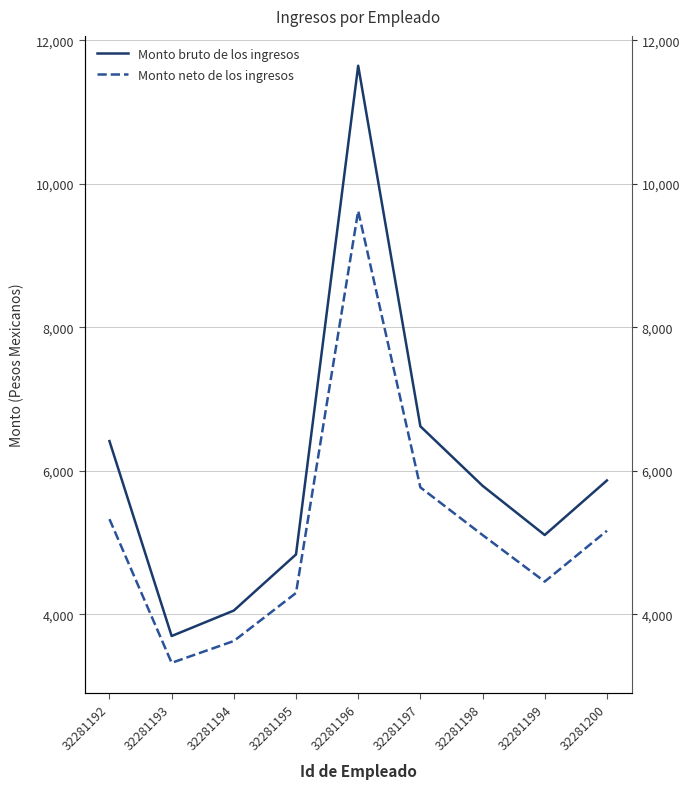

What is the difference between the highest and lowest values at 32281197?

850.9